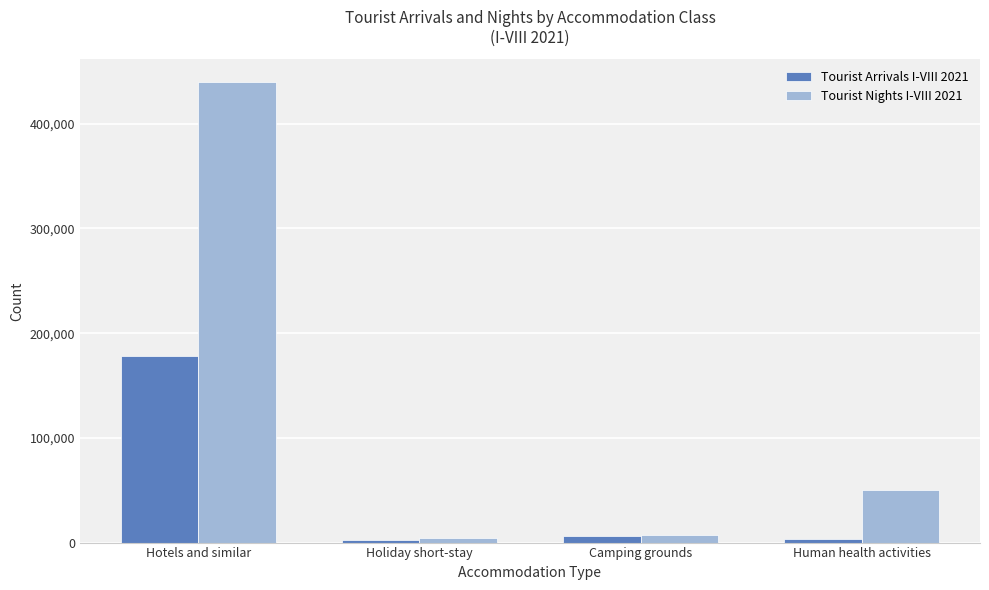

What is the maximum value shown in the chart?

439555